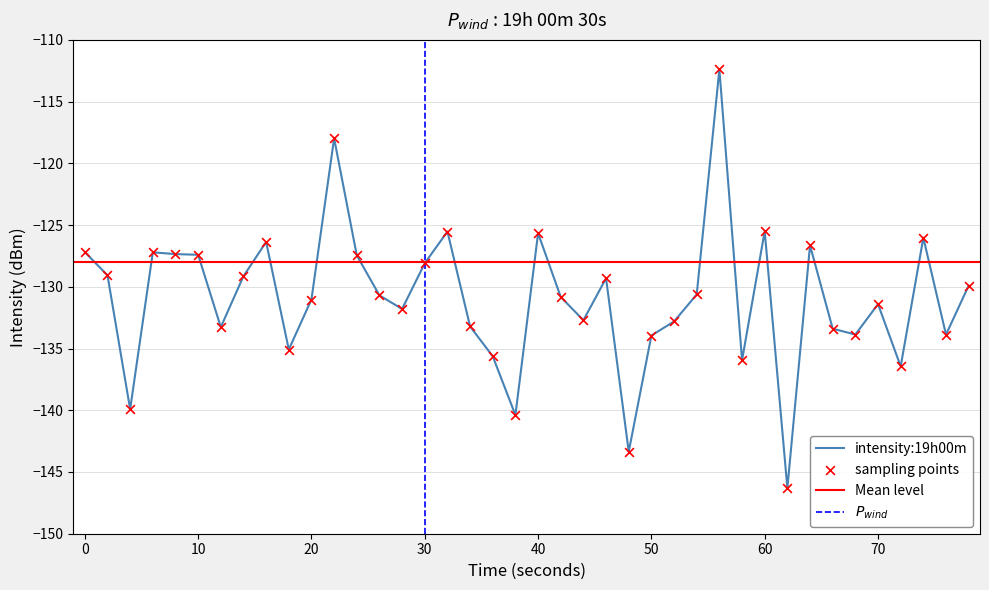

What is the minimum value for intensity:19h00m?

-146.3